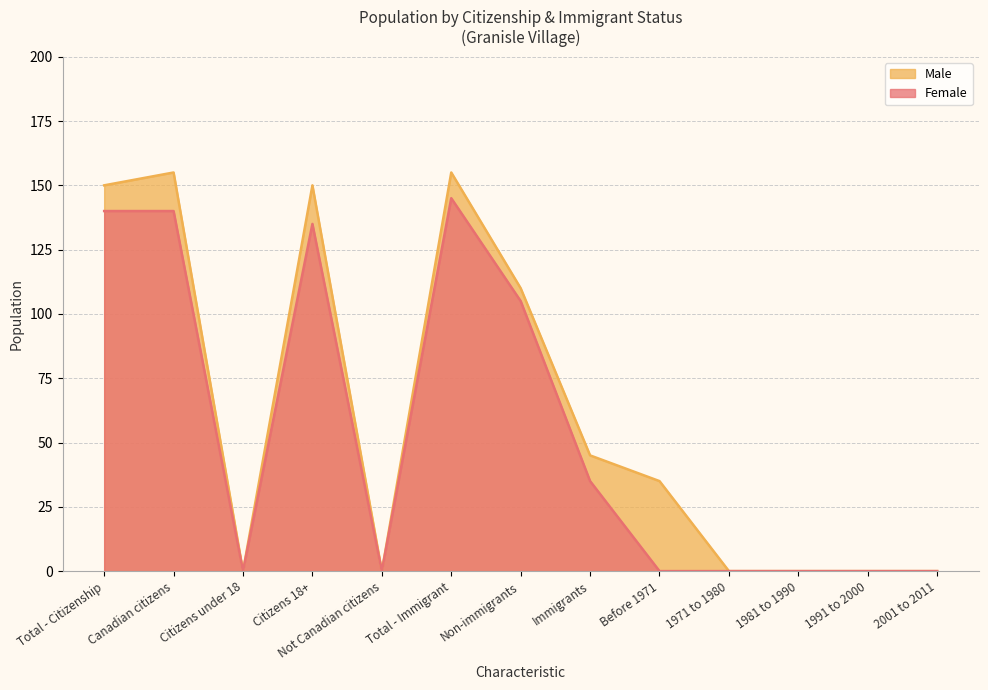

What is the sum of all Male values?

800